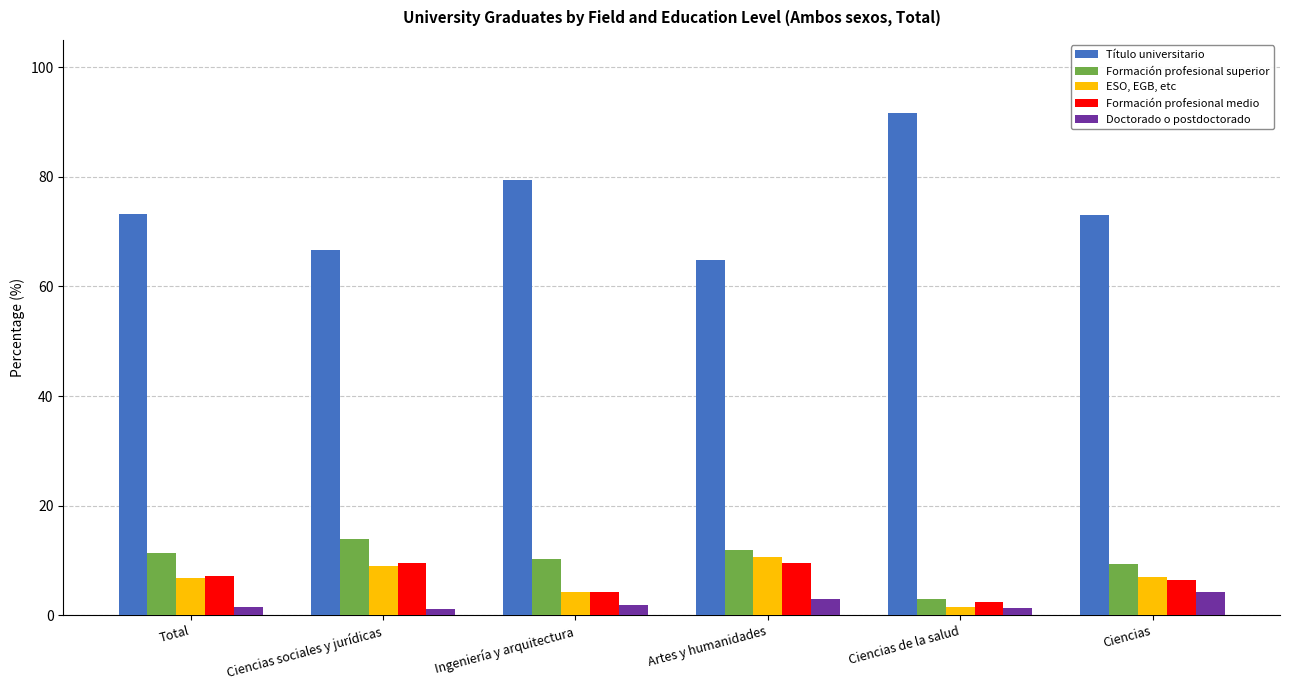

What is the label of the 3rd bar from the right?

Artes y humanidades